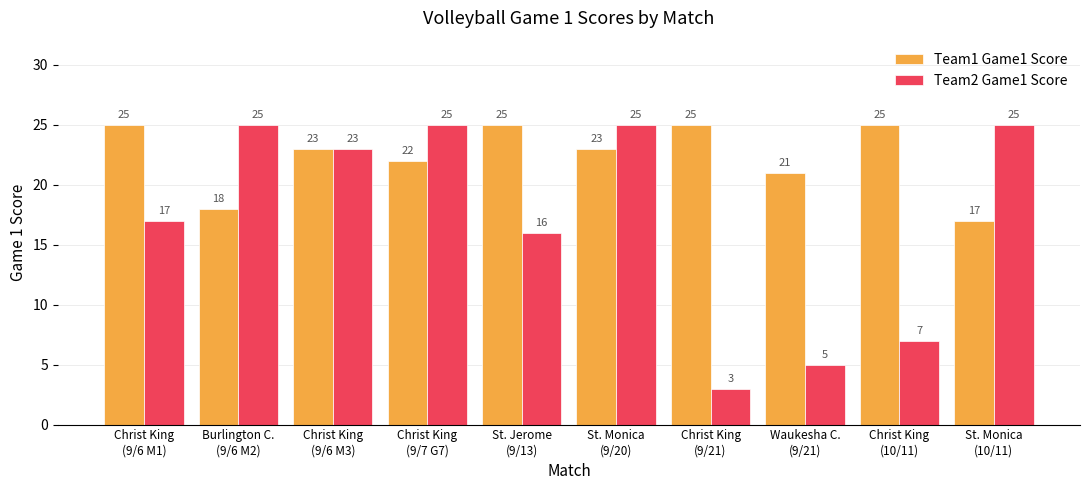

Rank the series by their average value, from lowest to highest.

Team2 Game1 Score, Team1 Game1 Score